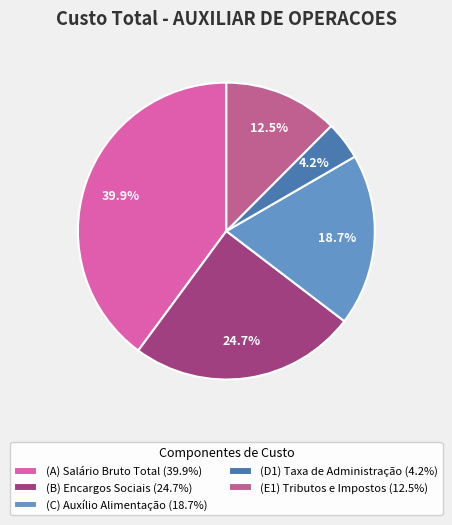

To the nearest percent, what is the average slice percentage?

20%